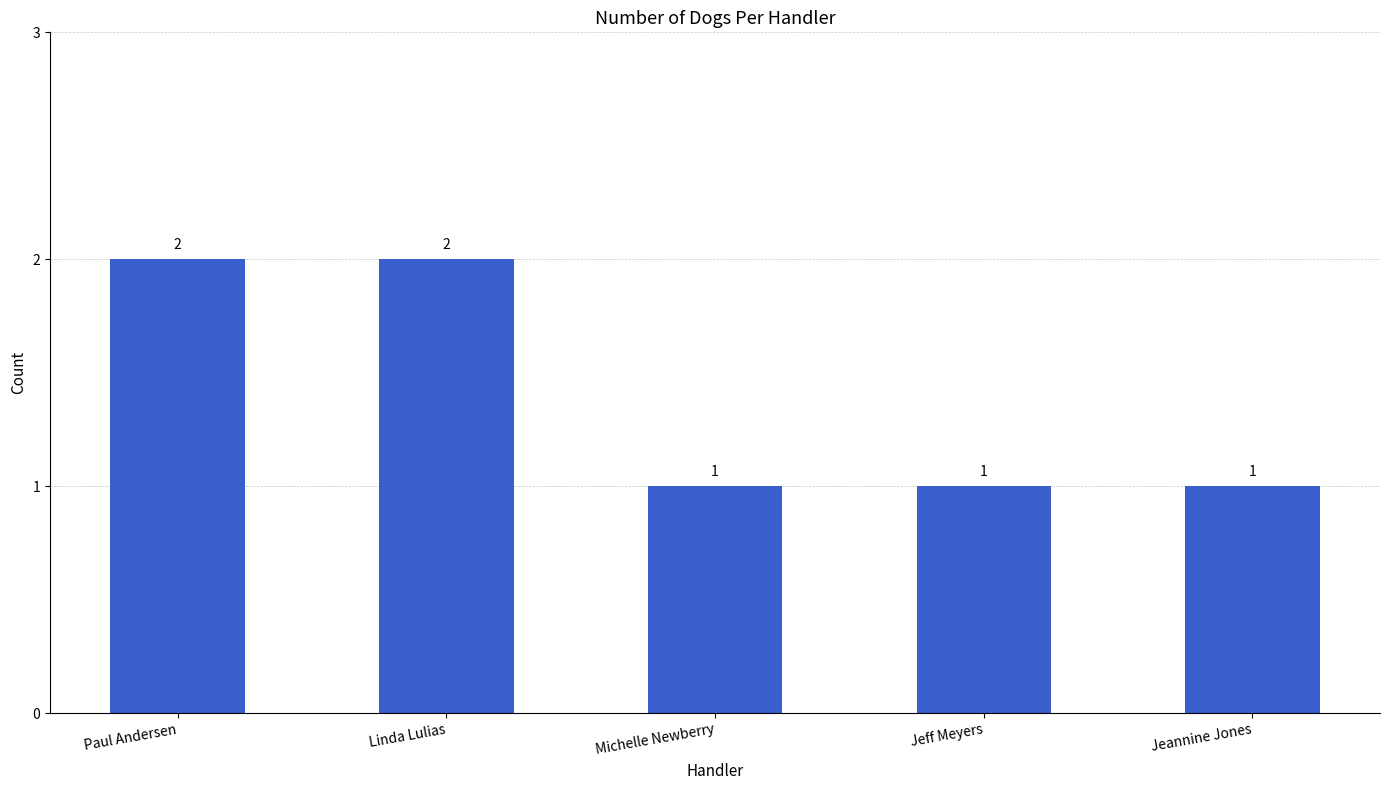

Is it true that the value at Jeannine Jones is 0?

False